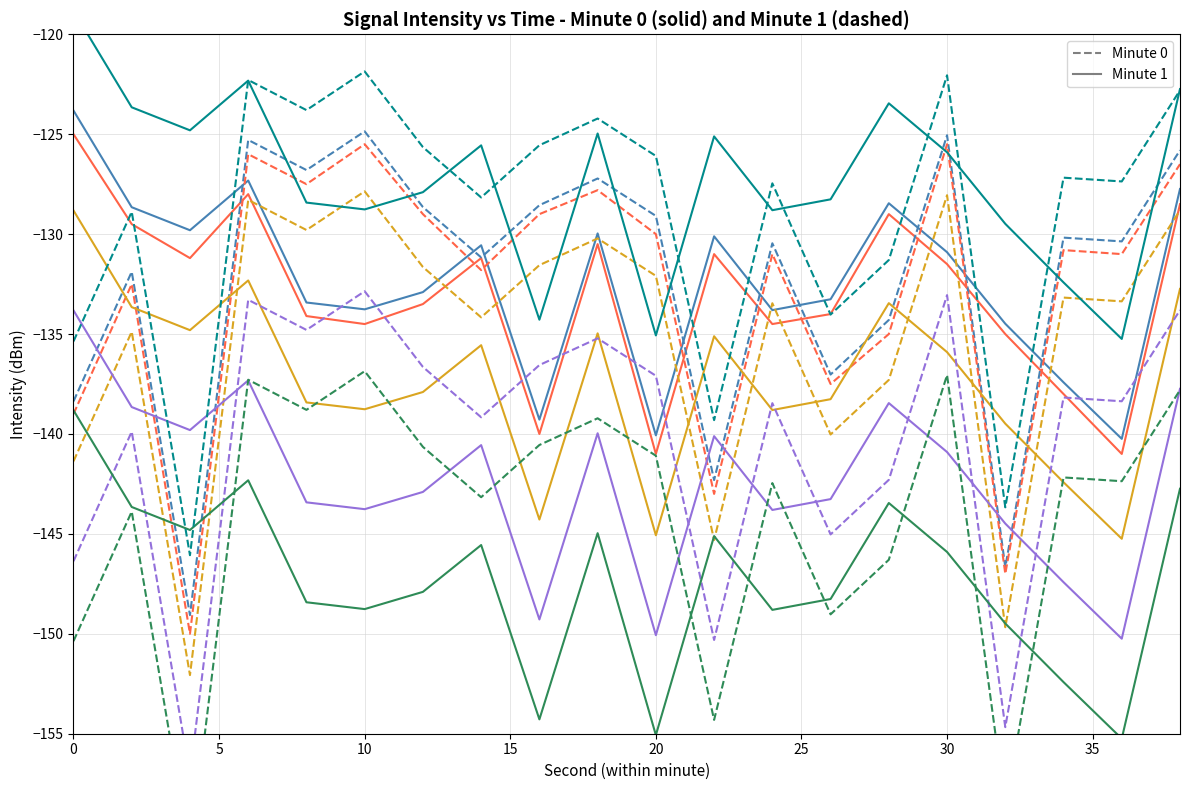

List the labels in order of intensity_min1 value, largest first.

10, 30, 6, 38, 8, 18, 16, 12, 20, 34, 36, 24, 14, 2, 28, 26, 0, 22, 32, 4